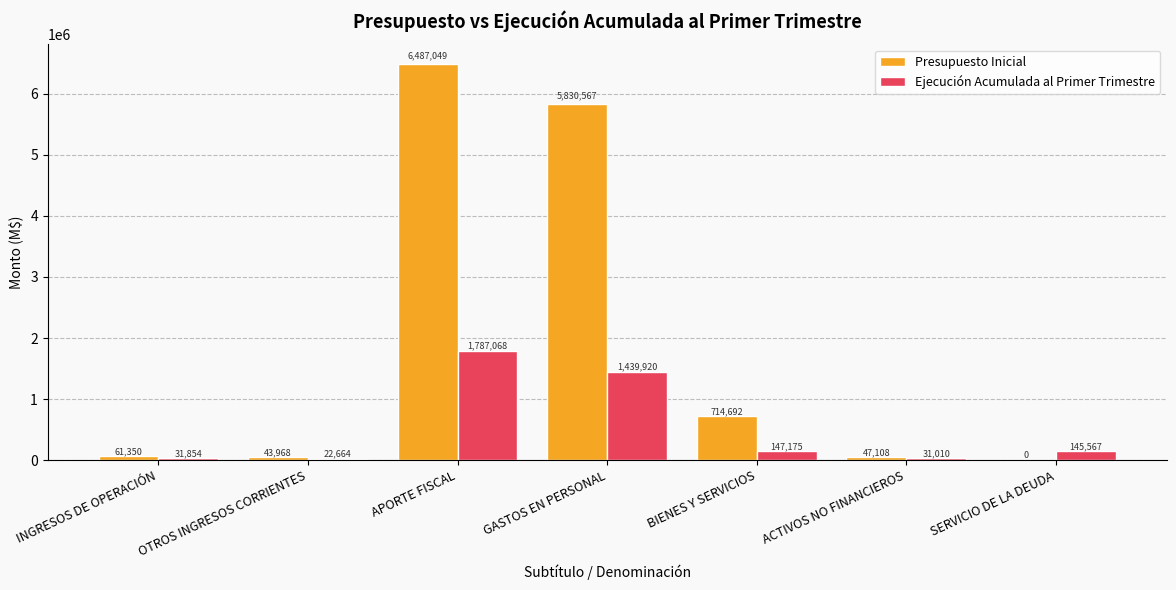

The value of Ejecución Acumulada al Primer Trimestre at APORTE FISCAL is 1158088. True or false?

False